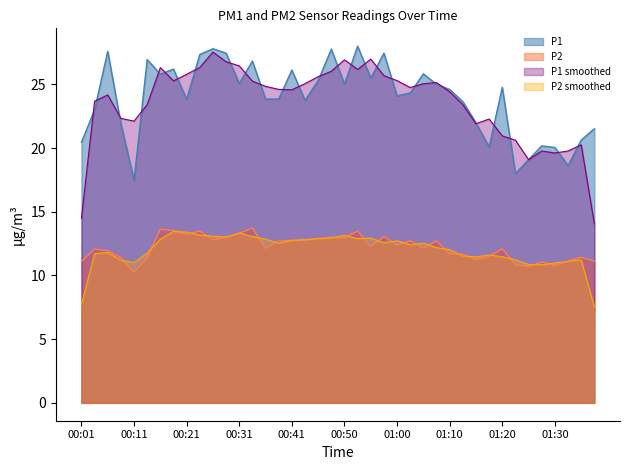

What is the total value across all series at 00:11?

60.9